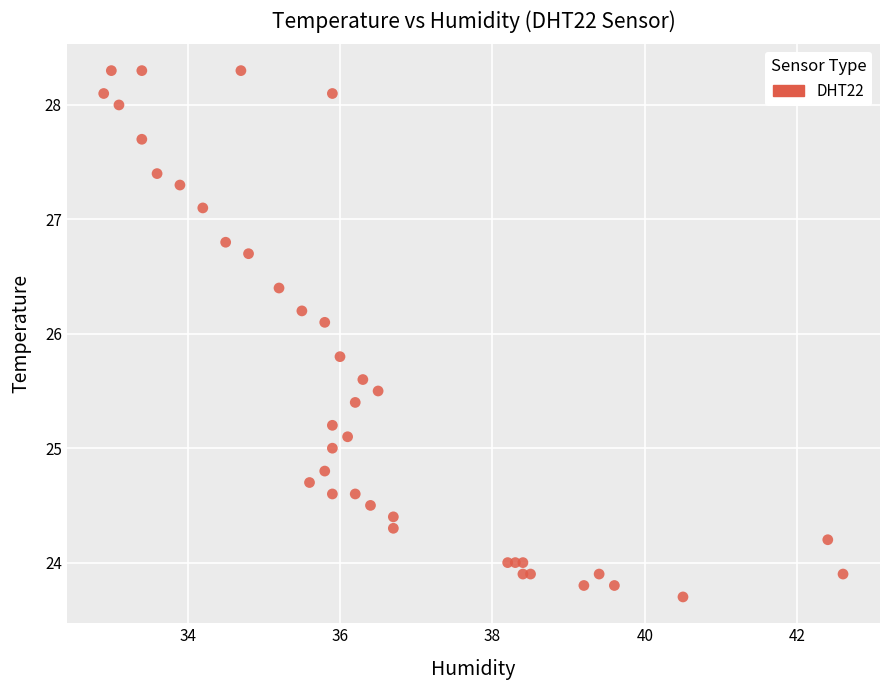

What Y value in the scatter plot is closest to 26?

26.1